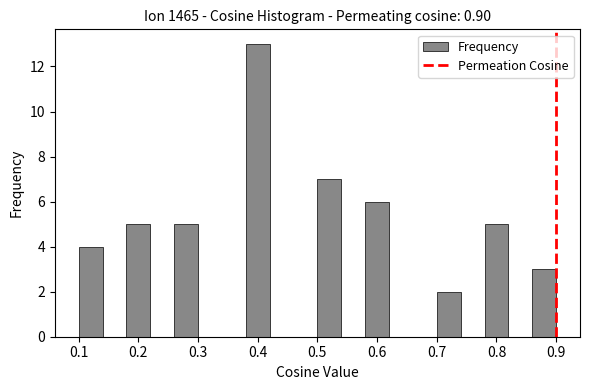

How tall is the bar that spans 0.26 to 0.30 on the x-axis? The values are not printed on the chart, so give them approximately, as read against the axis.

5